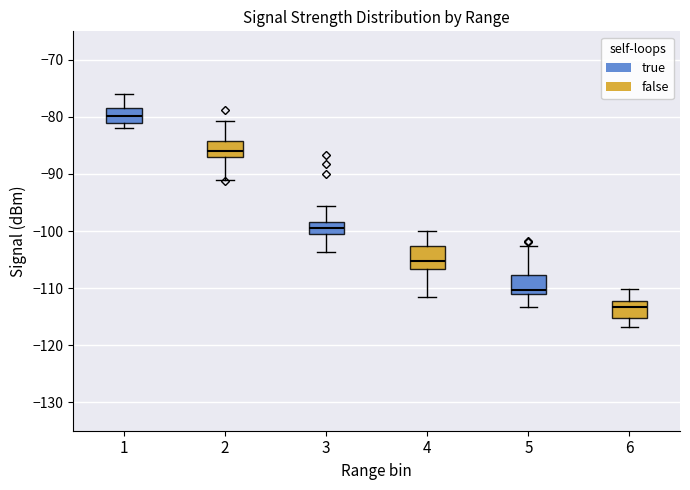

Which box's median line is the highest?

1